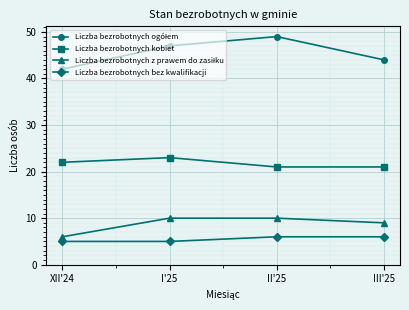

What is the approximate value of Liczba bezrobotnych bez kwalifikacji at I'25?

5